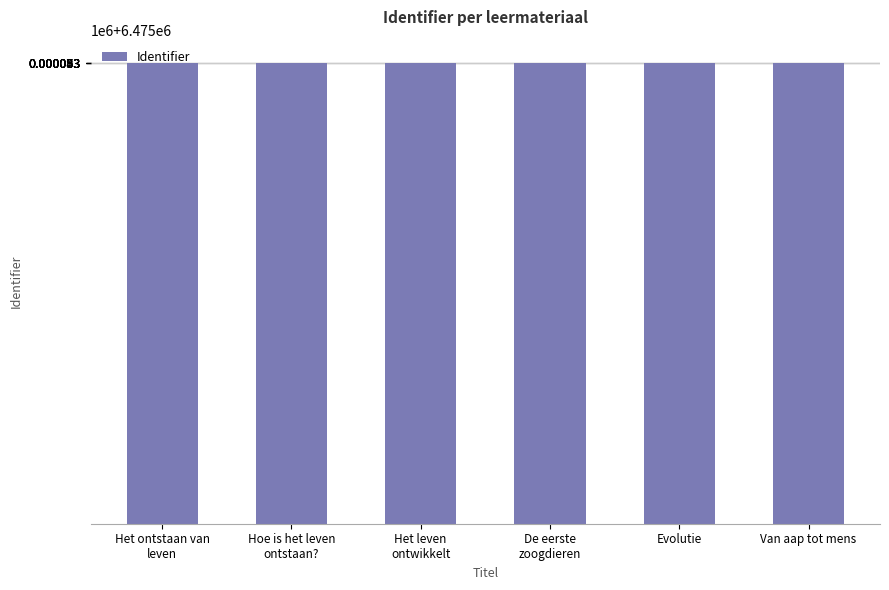

What is the label of the 4th bar from the right?

Het leven
ontwikkelt